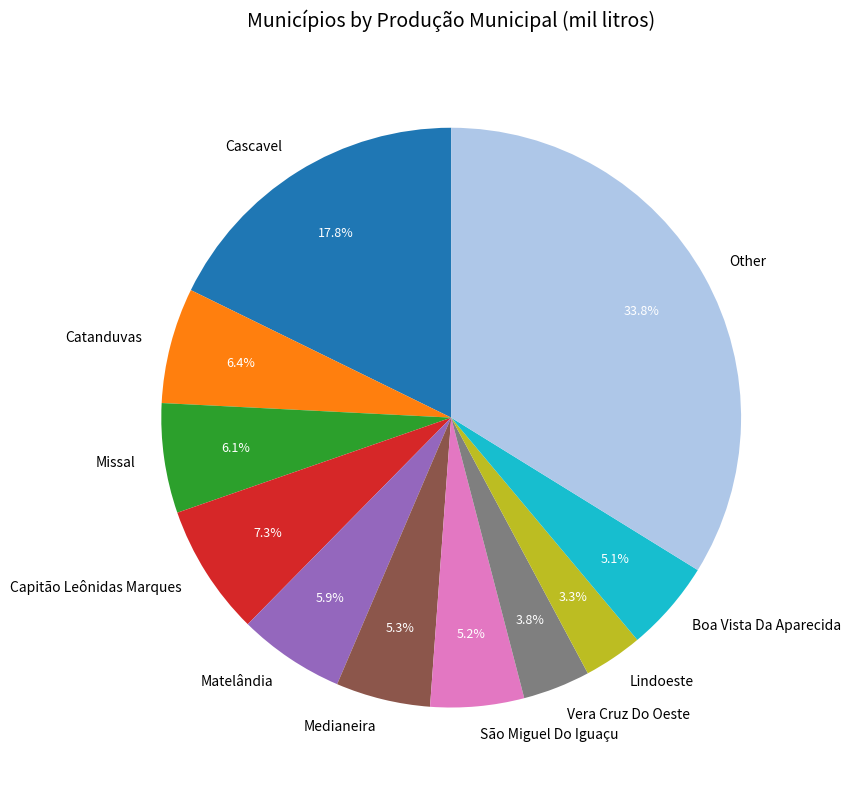

Is the sum of Lindoeste and São Miguel Do Iguaçu greater than half?

No